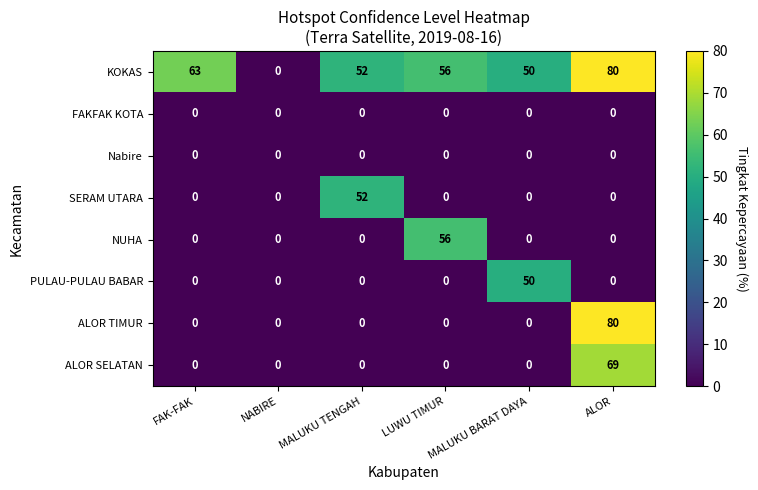

What is the maximum value shown in the chart?

80